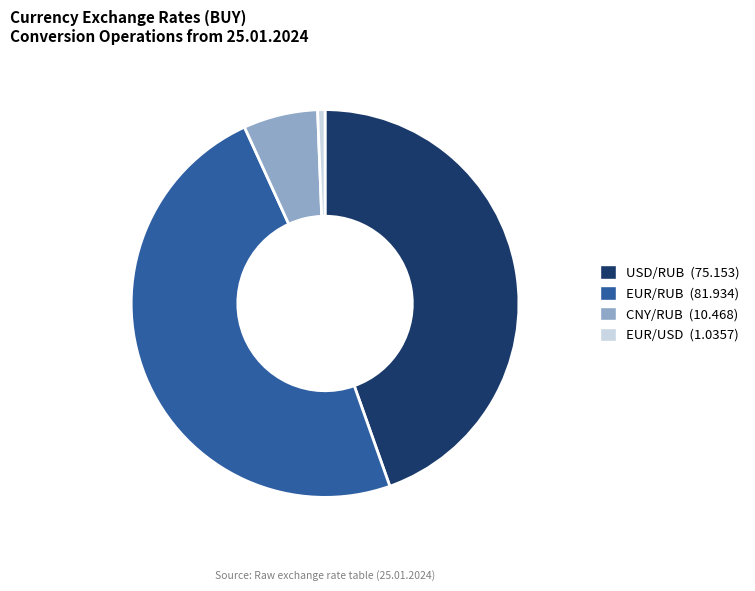

Which category has the smallest portion of the pie?

EUR/USD